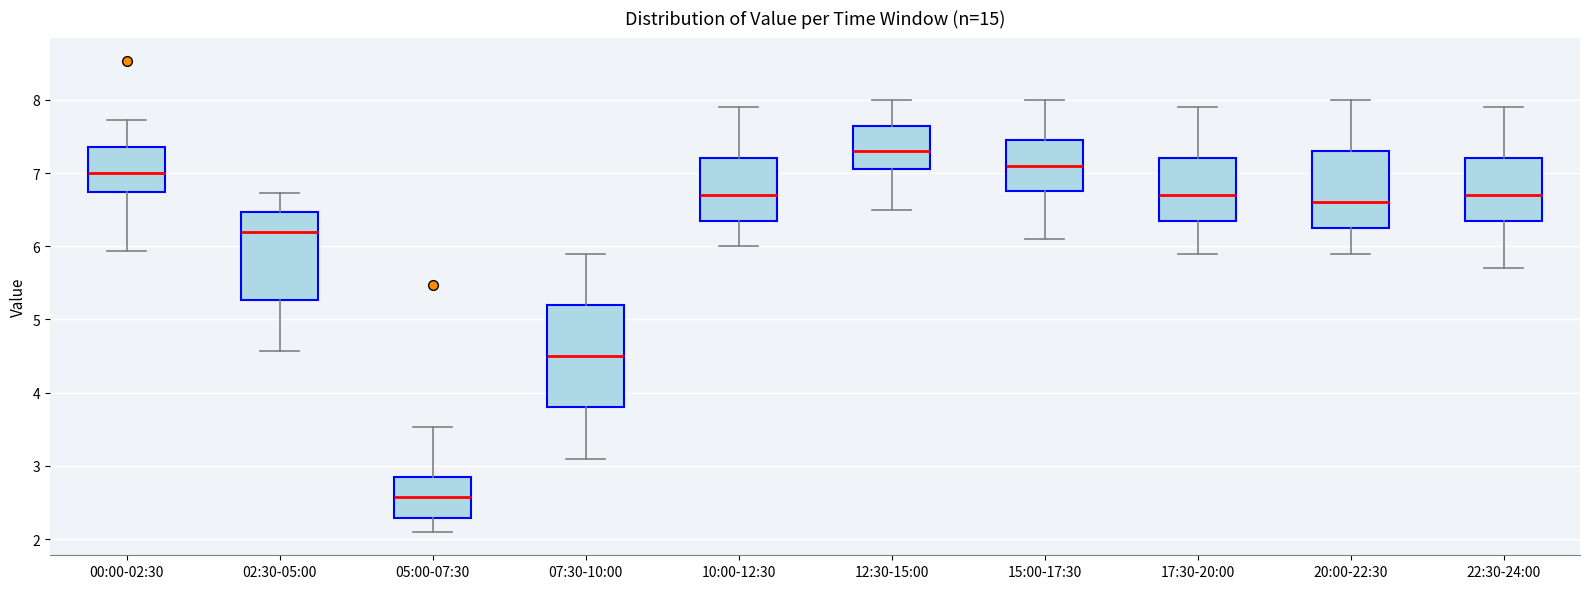

Reading left to right, transcribe this box plot: for each box, give where its median line is, the range the box spans, and where its two whiskers end, as read against the y-axis. The values are not printed on the chart, so give them approximately, as read against the axis.

00:00-02:30: median 7.0, box 6.7 to 7.4, whiskers 5.9 to 7.7
02:30-05:00: median 6.2, box 5.3 to 6.5, whiskers 4.6 to 6.7
05:00-07:30: median 2.6, box 2.3 to 2.9, whiskers 2.1 to 3.5
07:30-10:00: median 4.5, box 3.8 to 5.2, whiskers 3.1 to 5.9
10:00-12:30: median 6.7, box 6.4 to 7.2, whiskers 6.0 to 7.9
12:30-15:00: median 7.3, box 7.1 to 7.7, whiskers 6.5 to 8.0
15:00-17:30: median 7.1, box 6.8 to 7.5, whiskers 6.1 to 8.0
17:30-20:00: median 6.7, box 6.4 to 7.2, whiskers 5.9 to 7.9
20:00-22:30: median 6.6, box 6.3 to 7.3, whiskers 5.9 to 8.0
22:30-24:00: median 6.7, box 6.4 to 7.2, whiskers 5.7 to 7.9